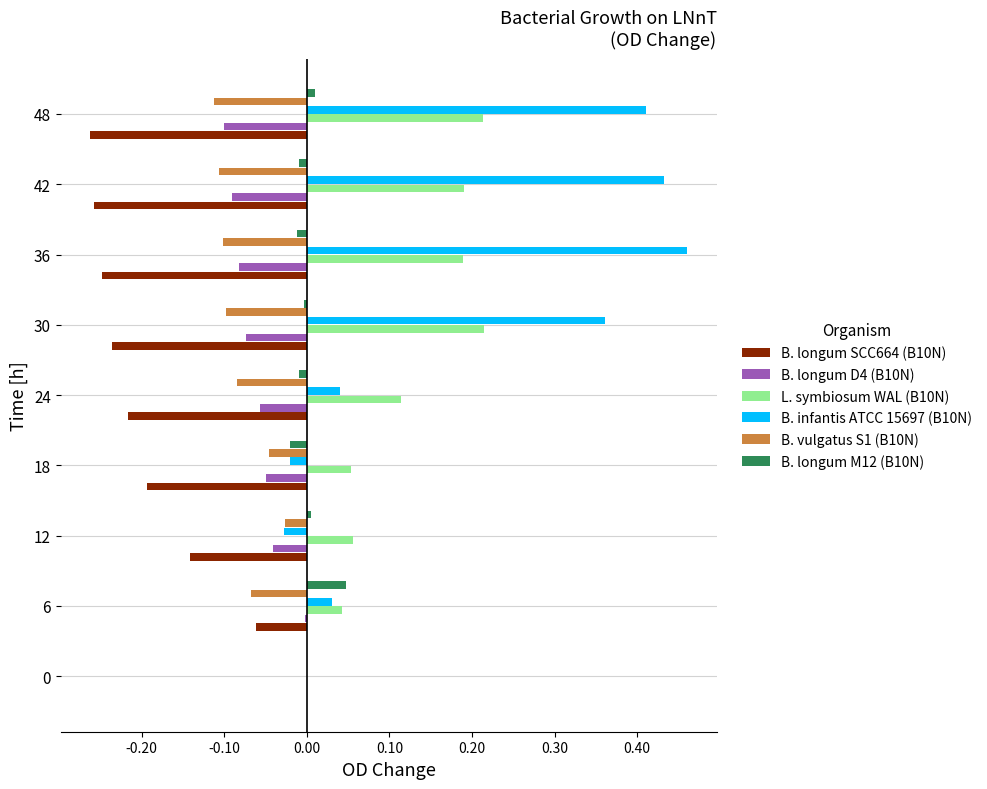

True or false: L. symbiosum WAL (B10N) has a value of 0.1 at 36.

False